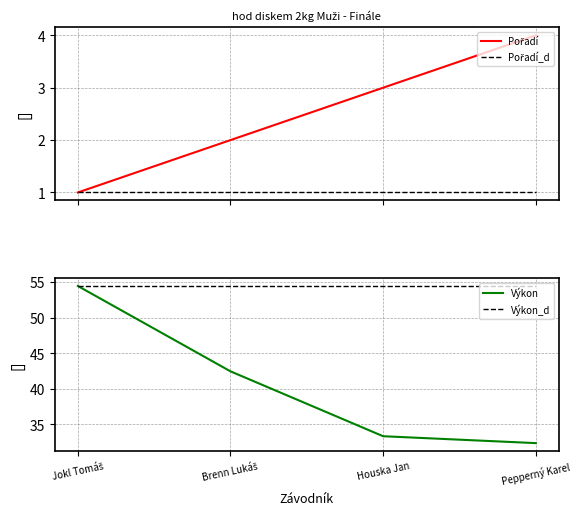

What position from the right is Brenn Lukáš?

3